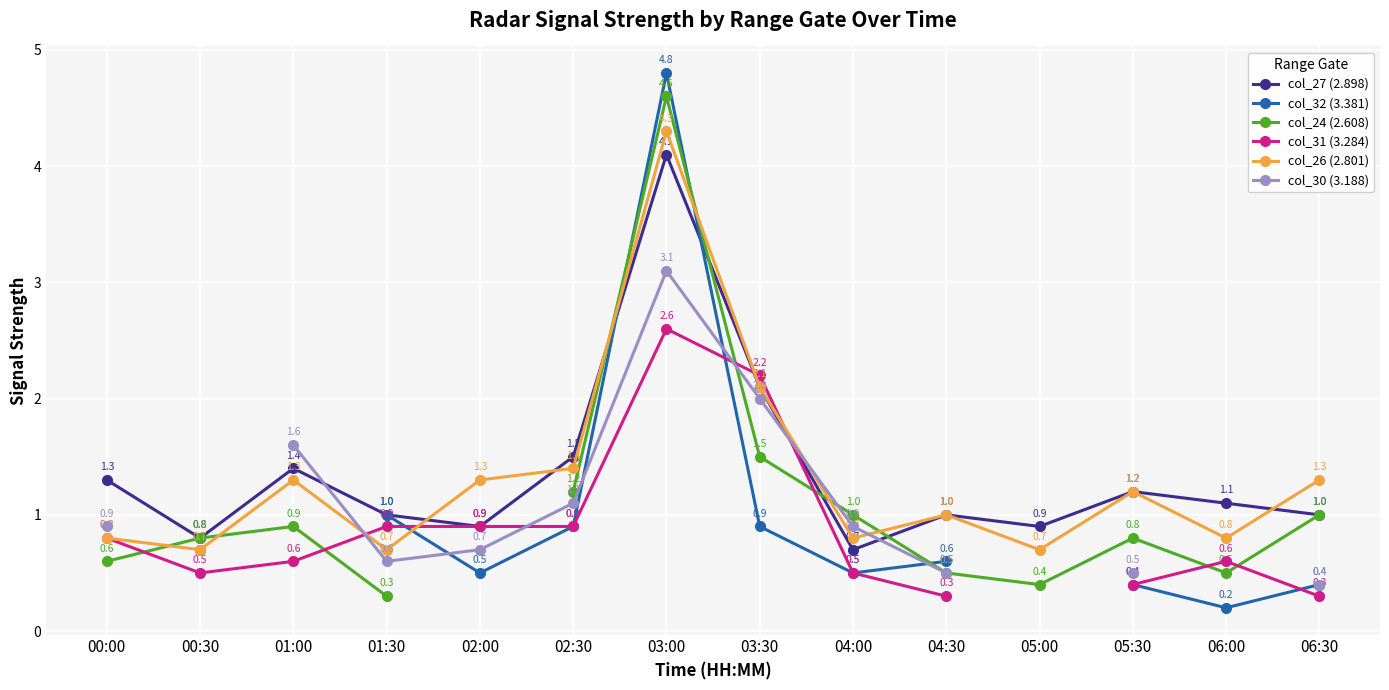

Between 00:30 and 03:00, which series saw the biggest shift?

col_32 (3.381)